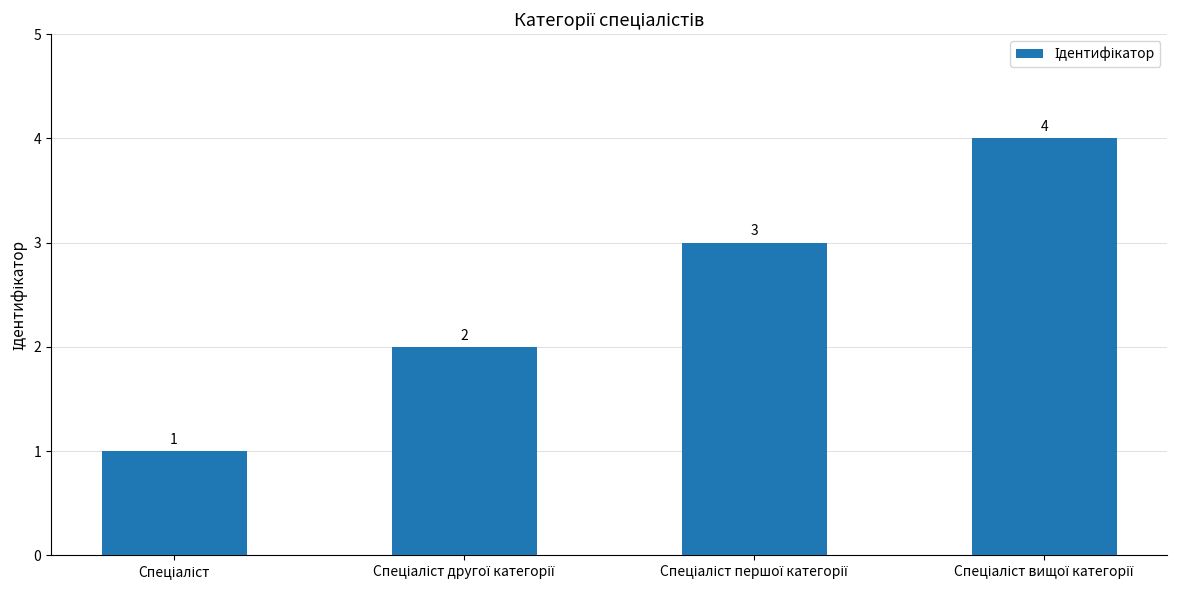

How many values are between 2 and 4?

3